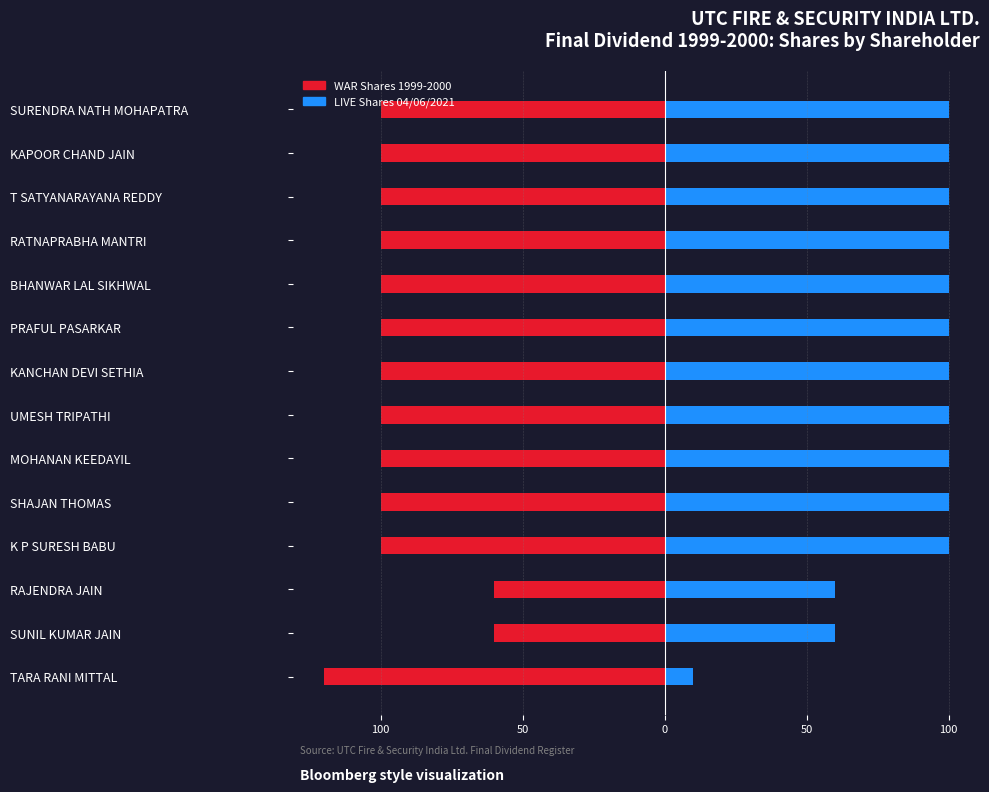

What is the difference between the maximum and second lowest values in the LIVE Shares 04/06/2021 series?

40